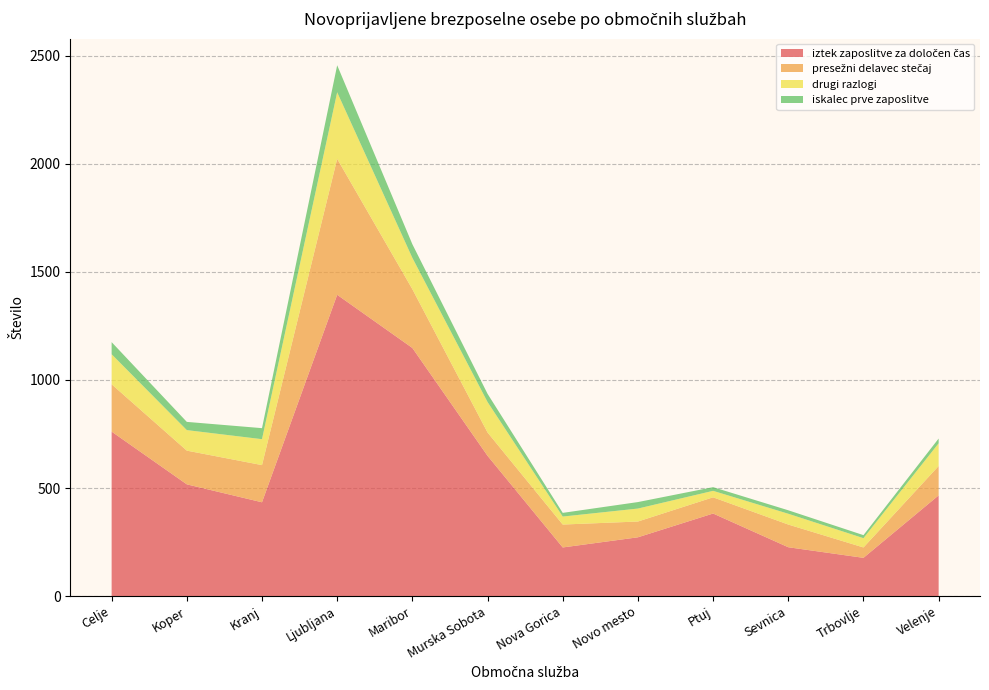

Reading left to right, what are all the values shown in this chart?

iztek zaposlitve za določen čas: Celje=761	Koper=517	Kranj=434	Ljubljana=1394	Maribor=1148	Murska Sobota=649	Nova Gorica=225	Novo mesto=272	Ptuj=382	Sevnica=226	Trbovlje=177	Velenje=466
presežni delavec stečaj: Celje=219	Koper=156	Kranj=172	Ljubljana=629	Maribor=272	Murska Sobota=108	Nova Gorica=106	Novo mesto=73	Ptuj=75	Sevnica=105	Trbovlje=48	Velenje=136
drugi razlogi: Celje=139	Koper=95	Kranj=120	Ljubljana=308	Maribor=145	Murska Sobota=141	Nova Gorica=37	Novo mesto=60	Ptuj=30	Sevnica=50	Trbovlje=43	Velenje=105
iskalec prve zaposlitve: Celje=56	Koper=38	Kranj=51	Ljubljana=125	Maribor=63	Murska Sobota=38	Nova Gorica=17	Novo mesto=30	Ptuj=17	Sevnica=16	Trbovlje=14	Velenje=22